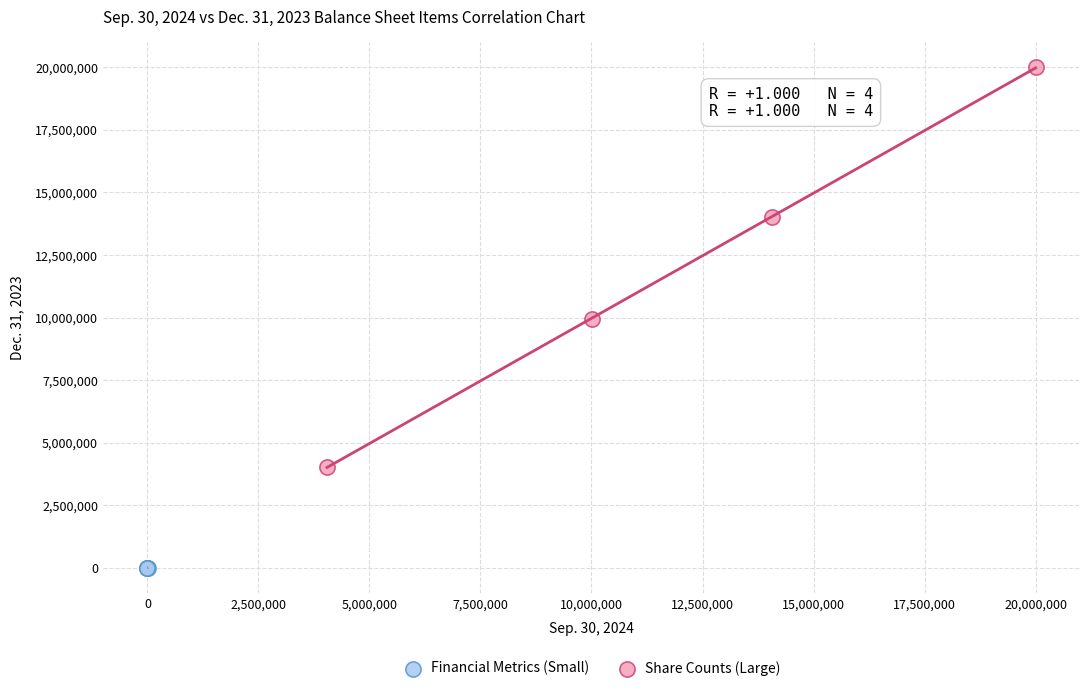

Which series contains the highest Y value?

Share Counts (Large)